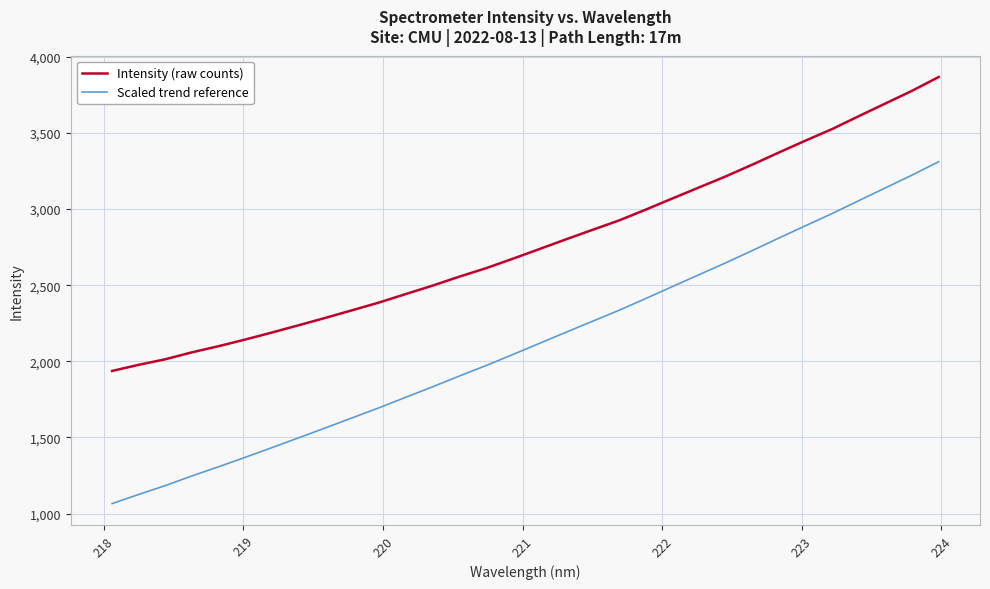

True or false: Scaled trend reference and Intensity (raw counts) cross at least once.

False